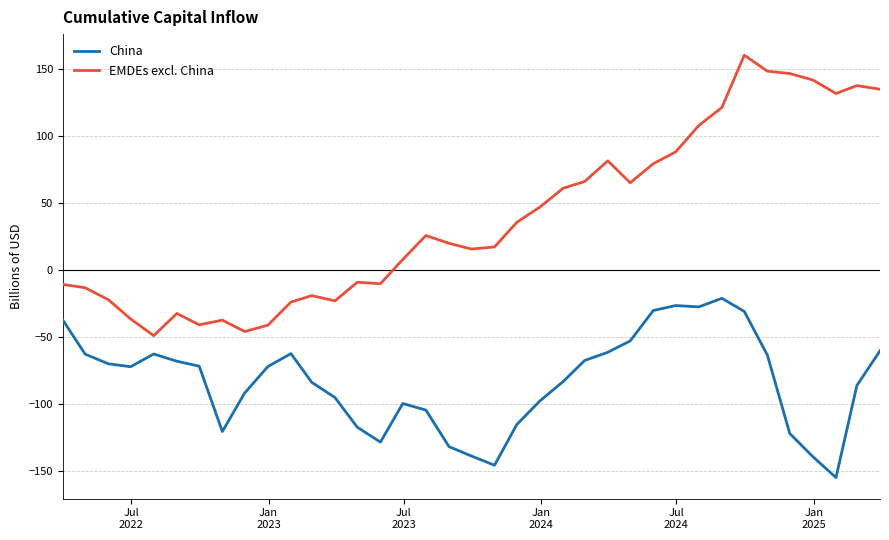

True or false: EMDEs excl. China and China cross at least once.

False